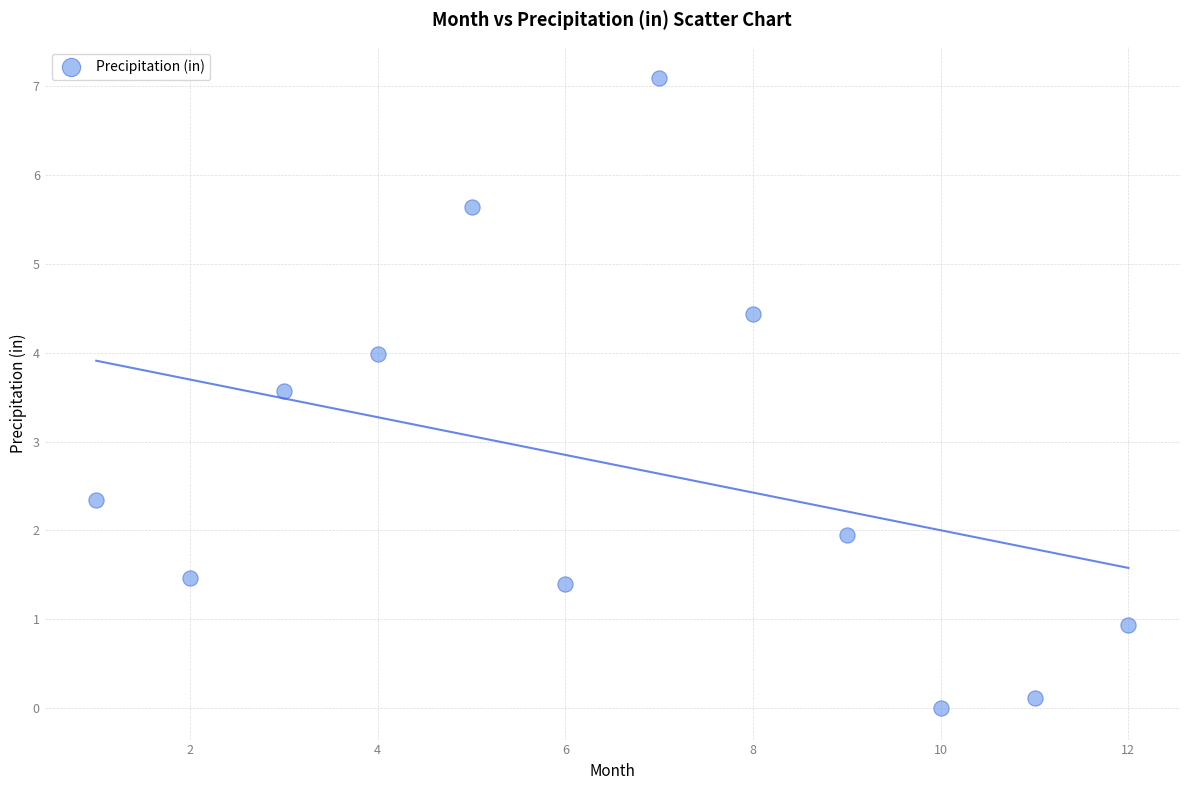

What is the range of Y values (max minus min)?

7.1